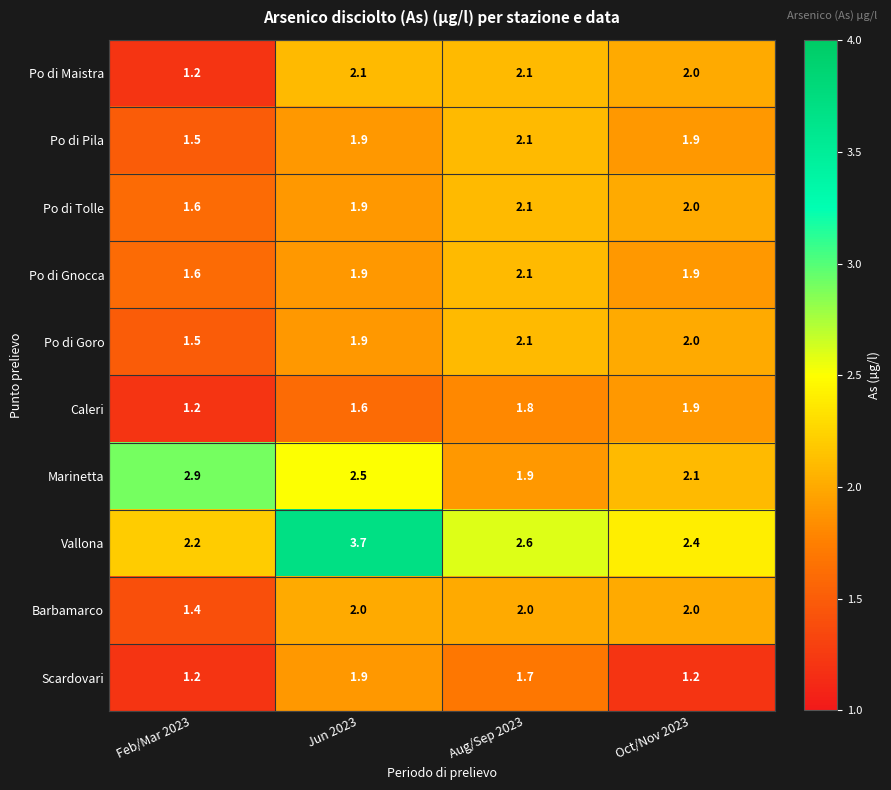

What is the sum of all Caleri values?

6.5